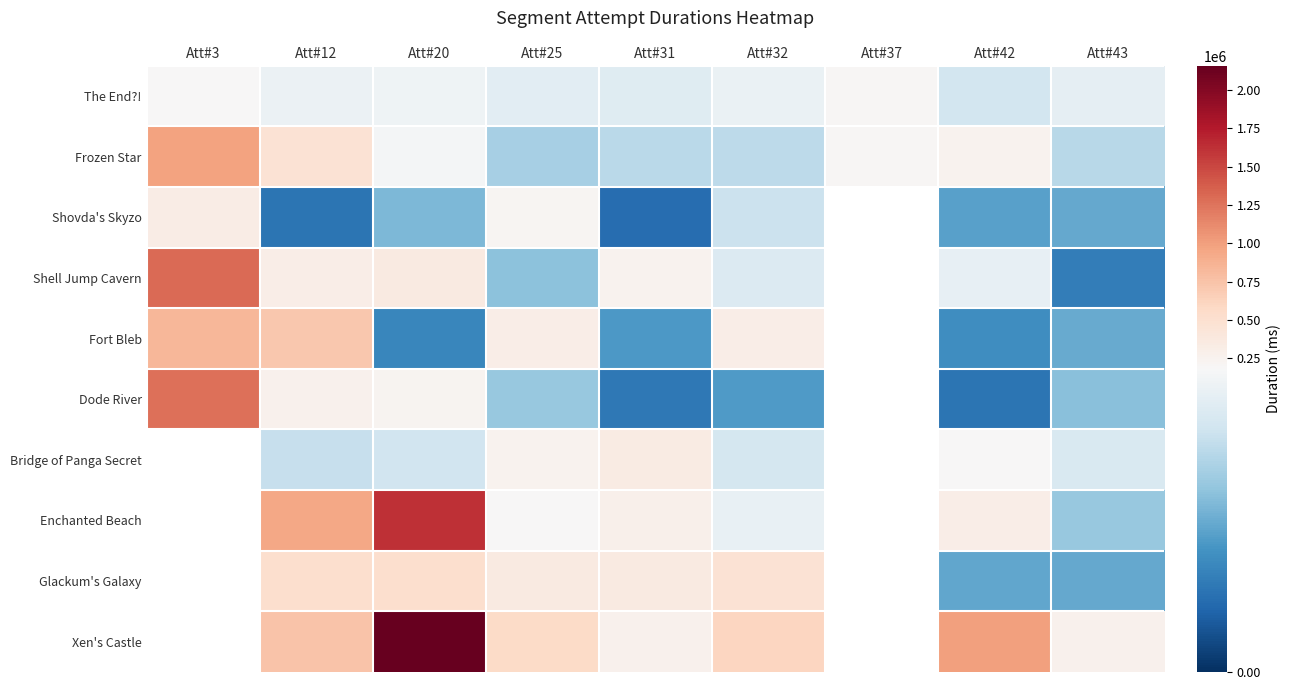

Which has a higher value, Att#3 or Att#43?

Att#3